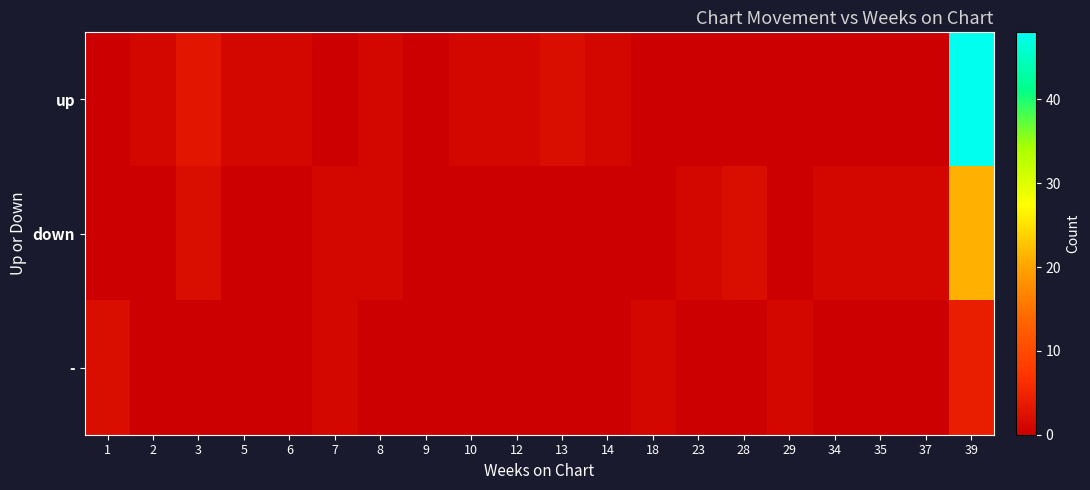

What is the spread (max minus min) of values at 34?

1